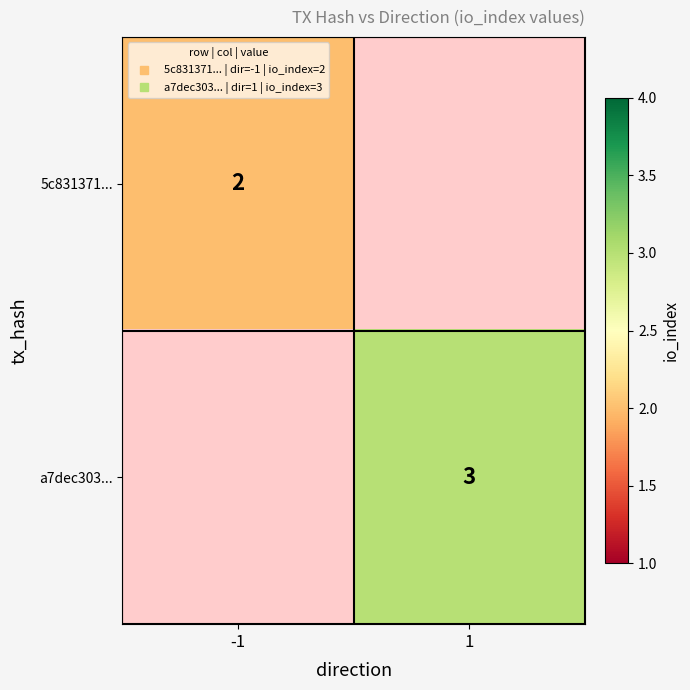

List the series in order of their peak value, lowest first.

5c831371..., a7dec303...